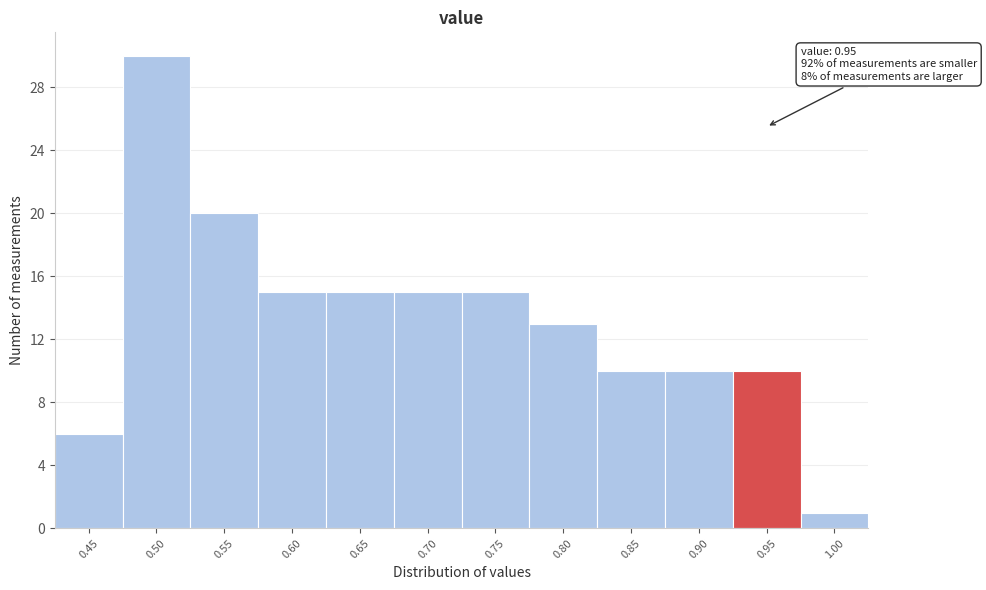

Reading left to right, list all the values displayed in this chart.

6	30	20	15	15	15	15	13	10	10	10	1